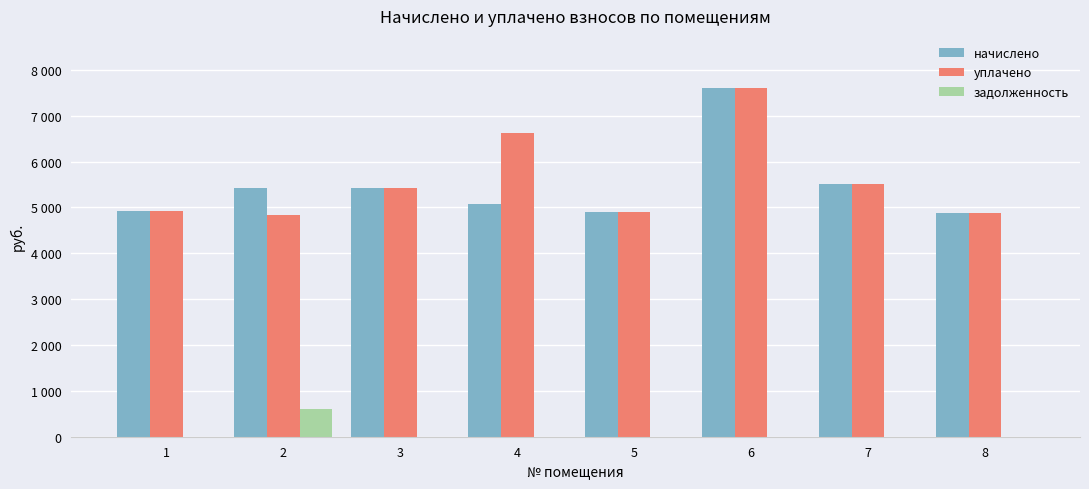

Which category has the highest value in the уплачено series?

6